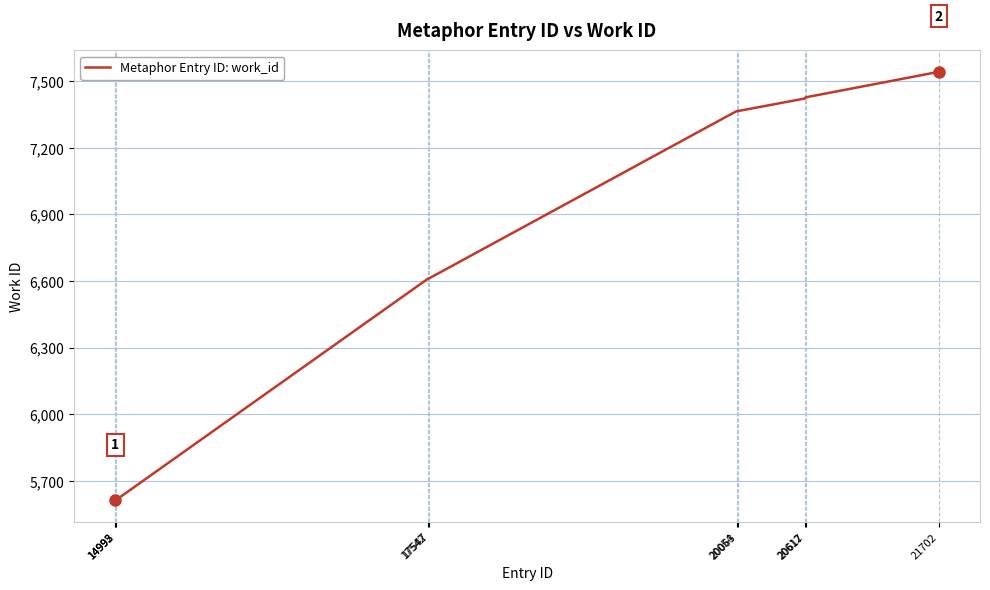

What is the maximum value shown in the chart?

7542